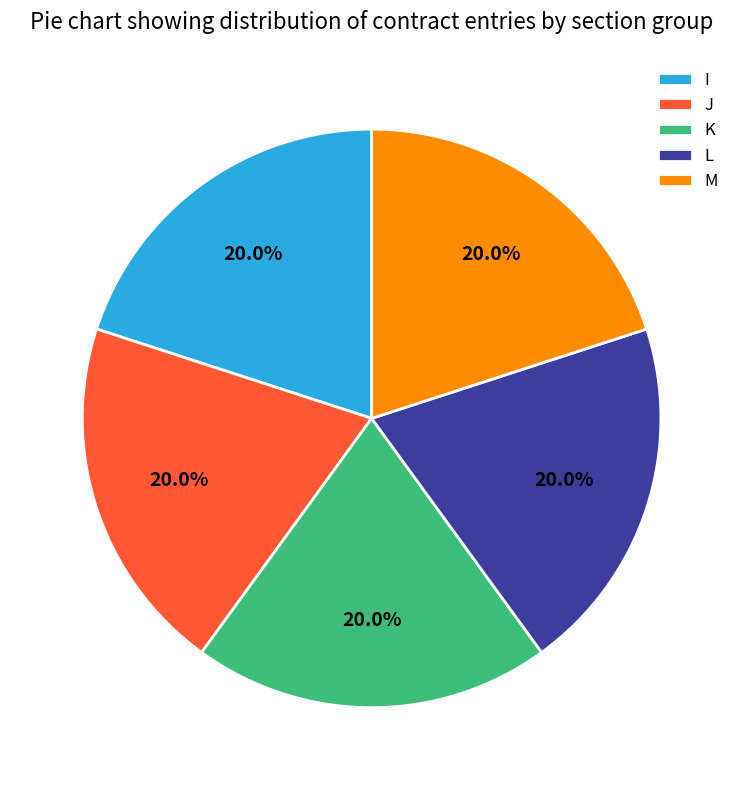

To the nearest percent, what is the average slice percentage?

20%